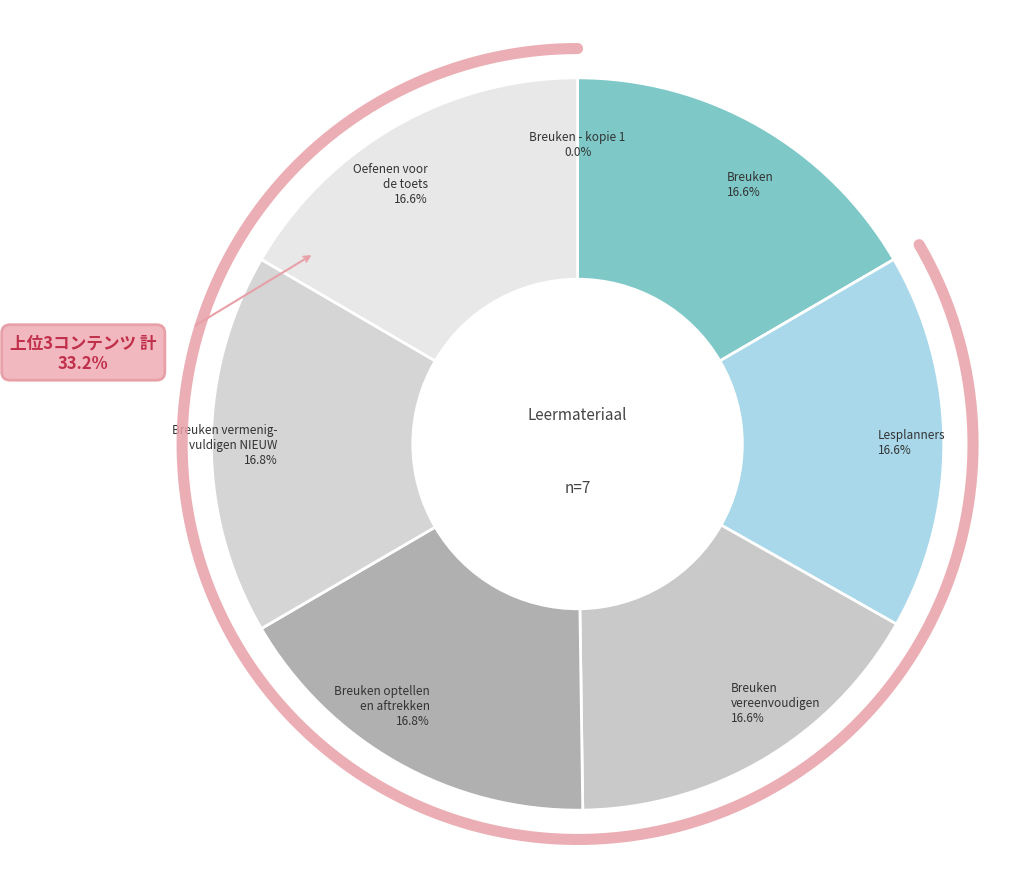

True or false: Breuken vermenigvuldigen en delen NIEUW accounts for 28% of the total.

False